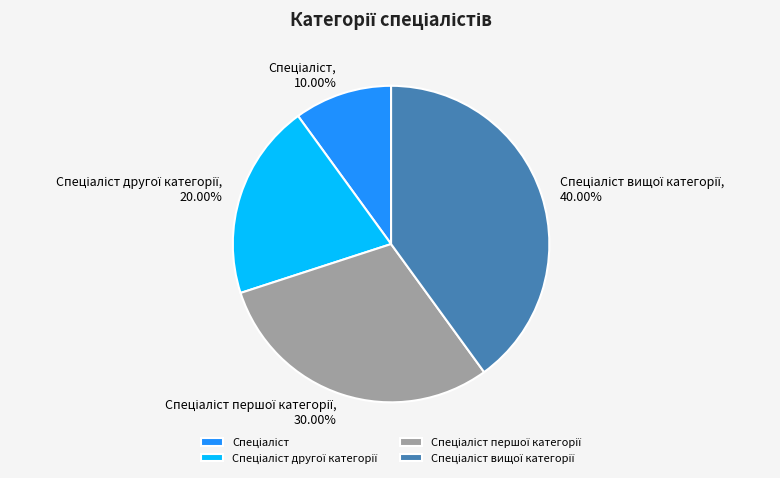

To the nearest percent, what is the difference between the largest and smallest slice percentages?

30%